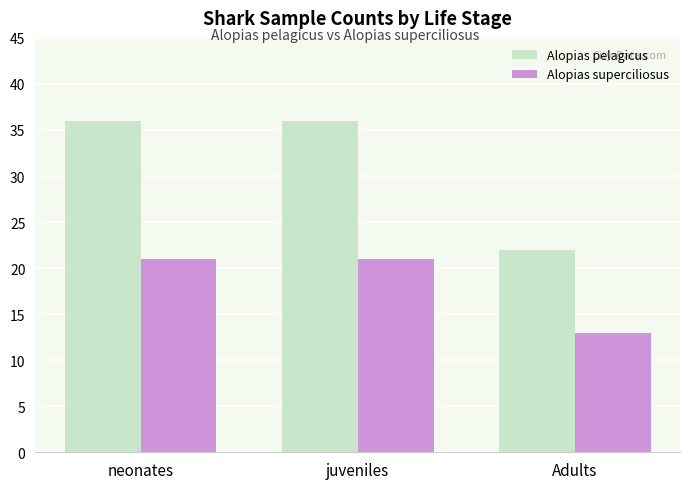

Reading right to left, what are all the values shown in this chart?

Alopias pelagicus: 22	36	36
Alopias superciliosus: 13	21	21